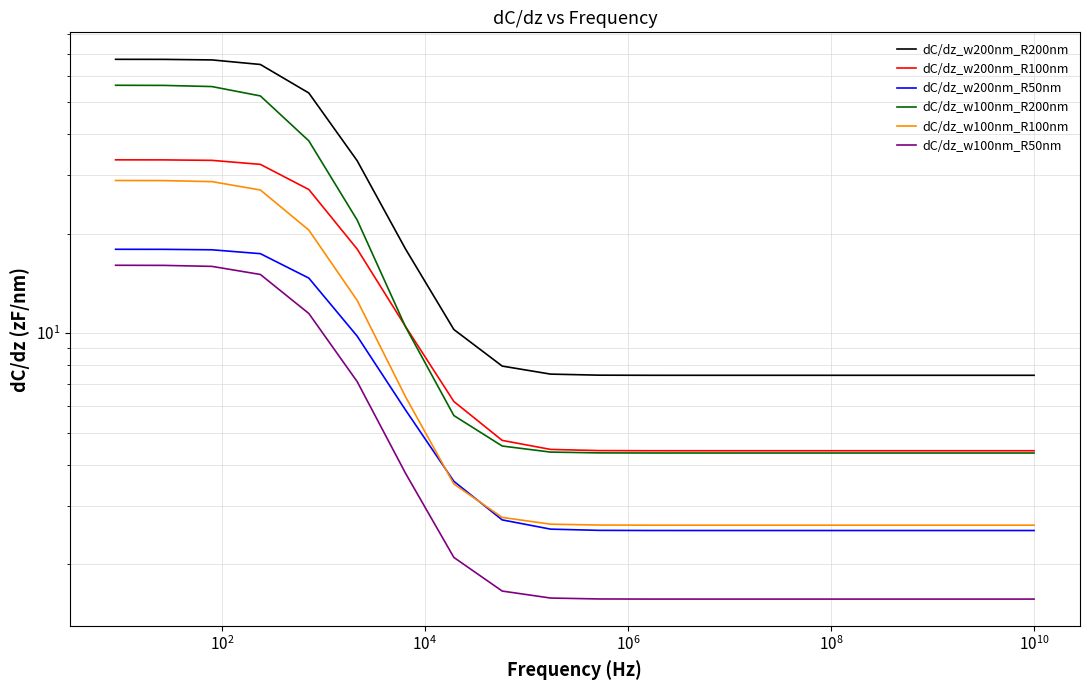

What is the difference between the maximum and minimum values in the dC/dz_w200nm_R50nm series?

15.4